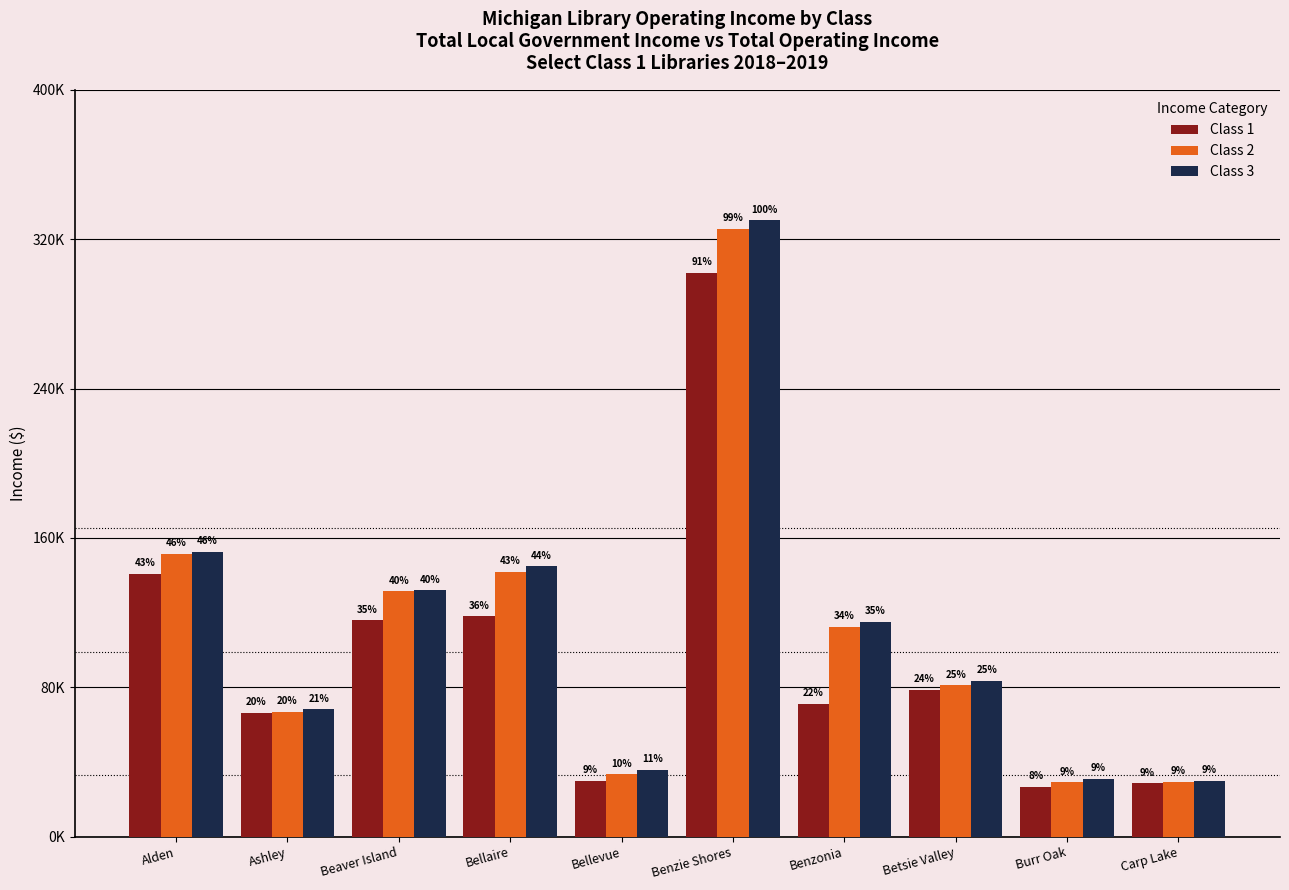

Are the bars horizontal?

No